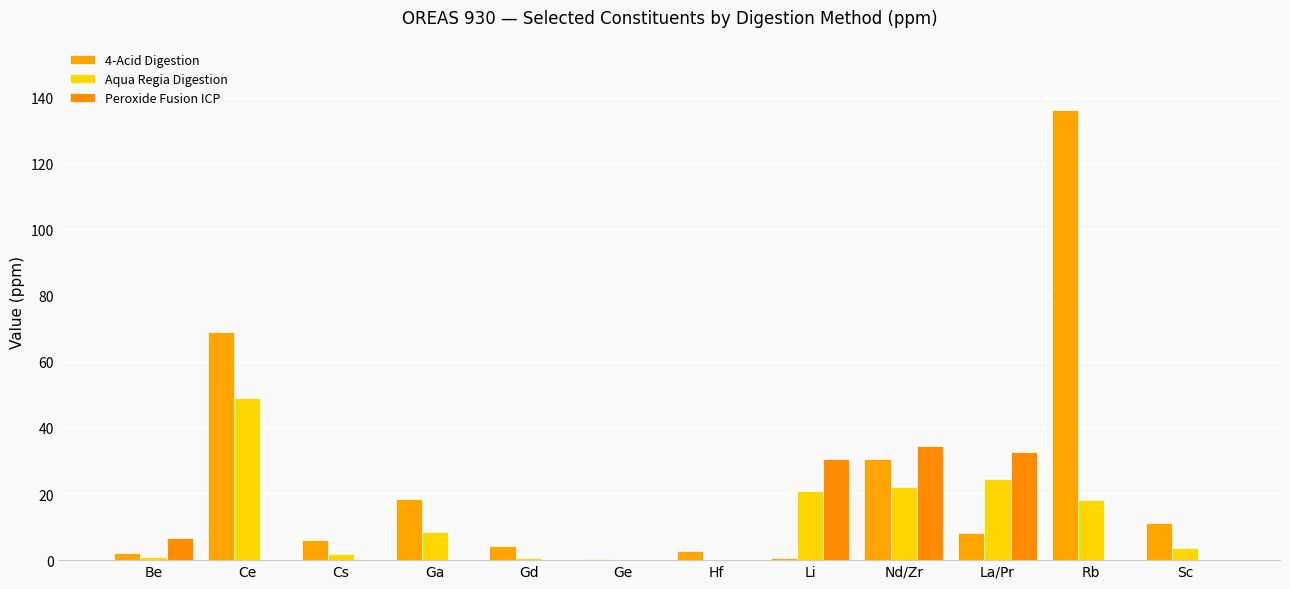

Reading left to right, what are all the values shown in this chart?

4-Acid Digestion: 2.2	69.2	6.0	18.5	4.2	0.2	2.6	0.7	30.7	8.1	136.2	11.3
Aqua Regia Digestion: 1.1	49.0	1.9	8.4	0.6	0.1	0.0	21.0	22.0	24.6	18.1	3.5
Peroxide Fusion ICP: 6.8	0.0	0.0	0.0	0.0	0.0	0.0	30.6	34.7	32.7	0.0	0.0